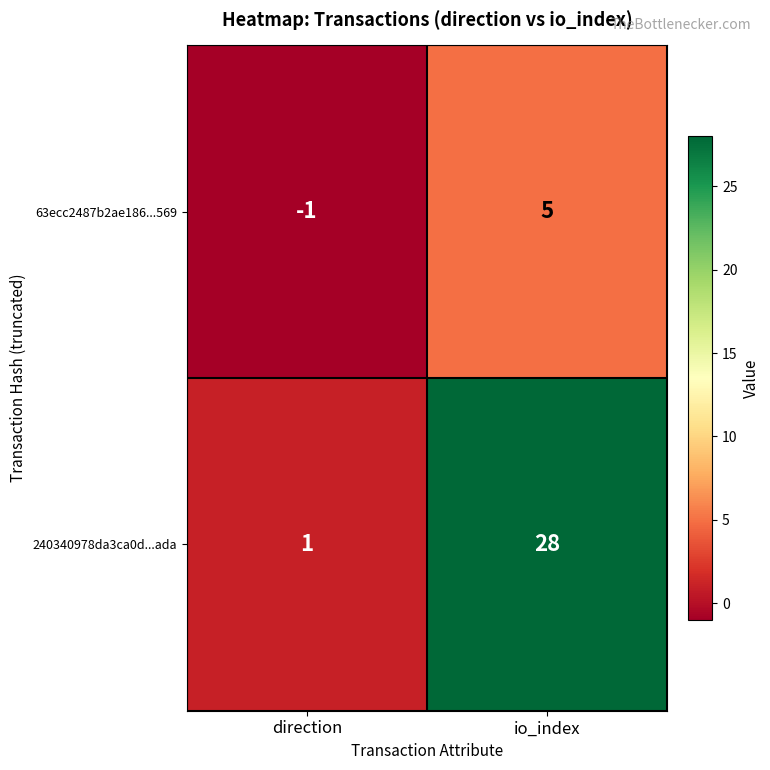

What is the sum of all 240340978da3ca0d...ada values?

29